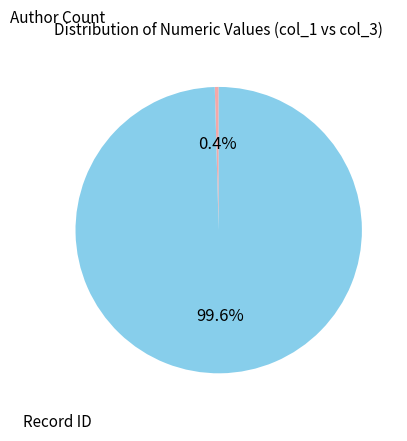

What portion of the pie excludes Record ID?

0.4%